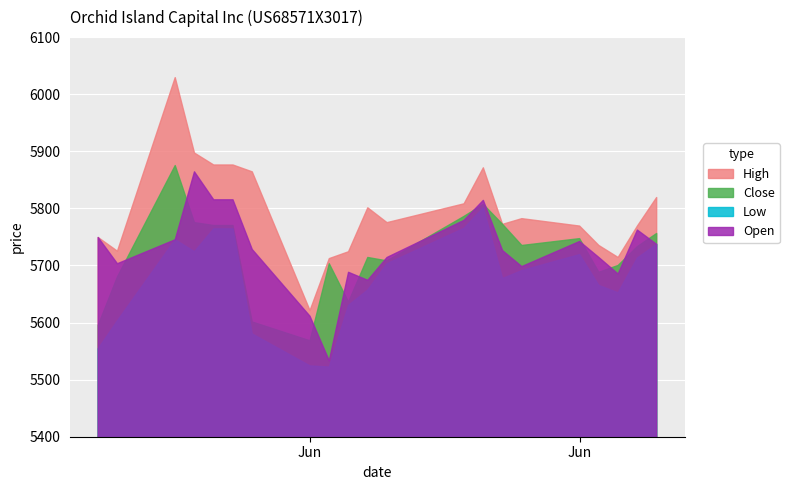

Count the number of categories in the chart.

21